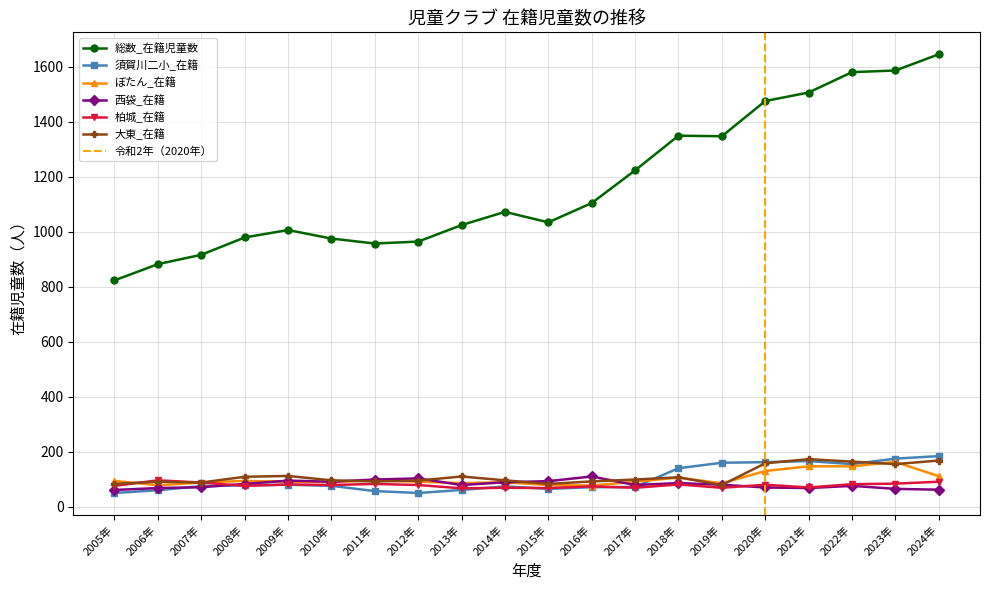

At how many categories does at least one series exceed 225?

20